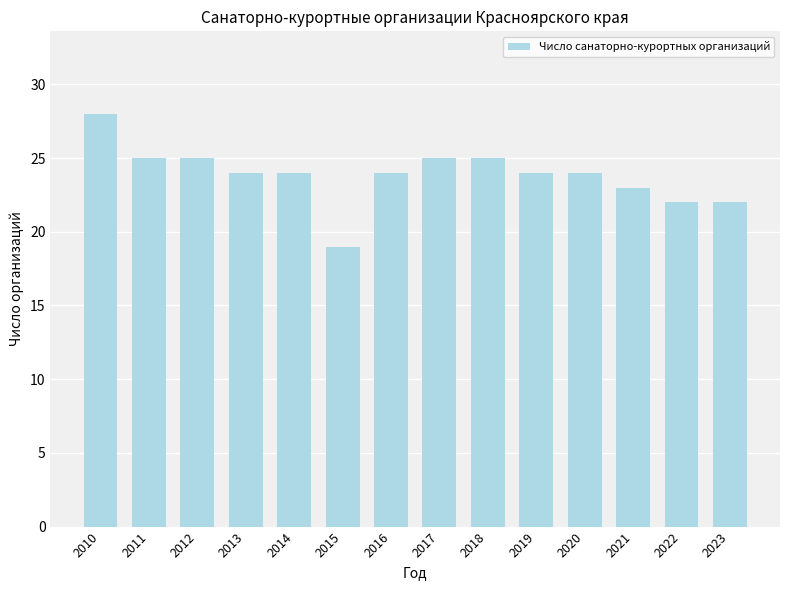

True or false: the data shows 24 at 2013.

True